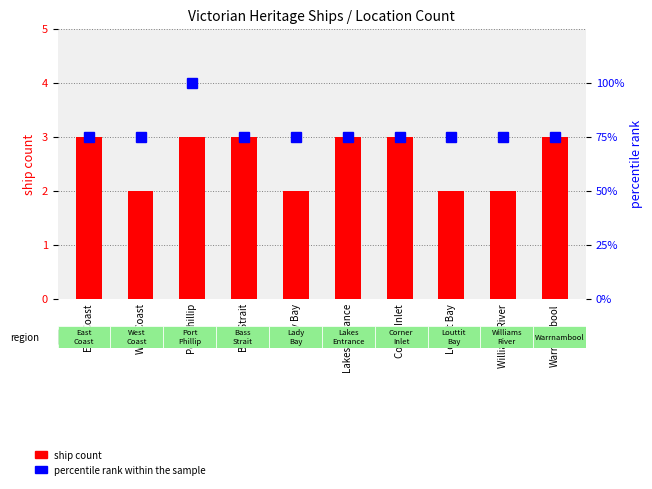

Between Lady Bay and Williams River, which is larger?

Lady Bay